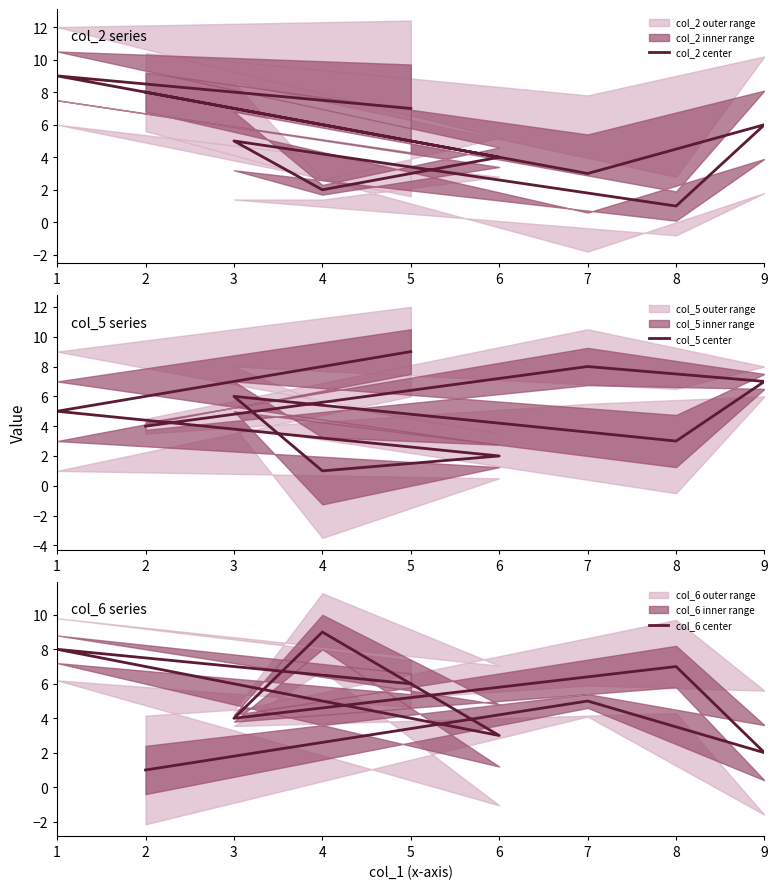

At which category is the sum across all series the highest?

1